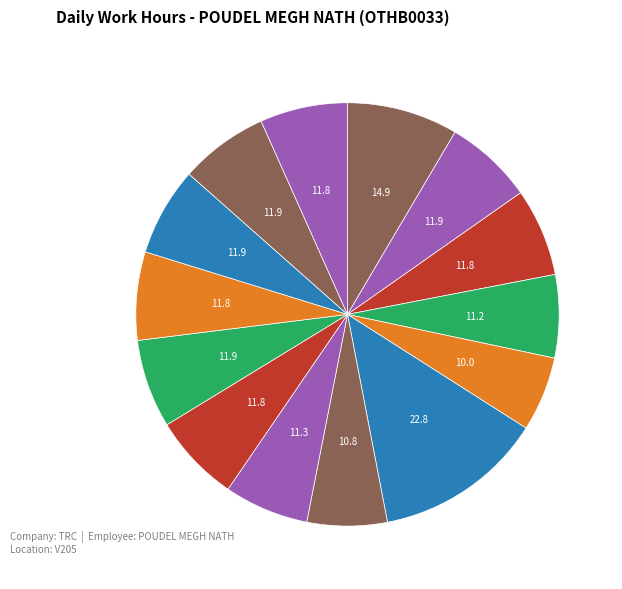

Count the number of slices in the pie.

14